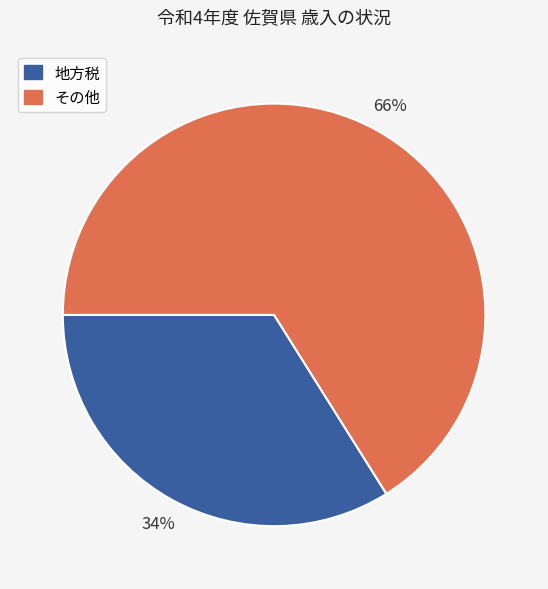

Is there a majority slice in this chart?

Yes